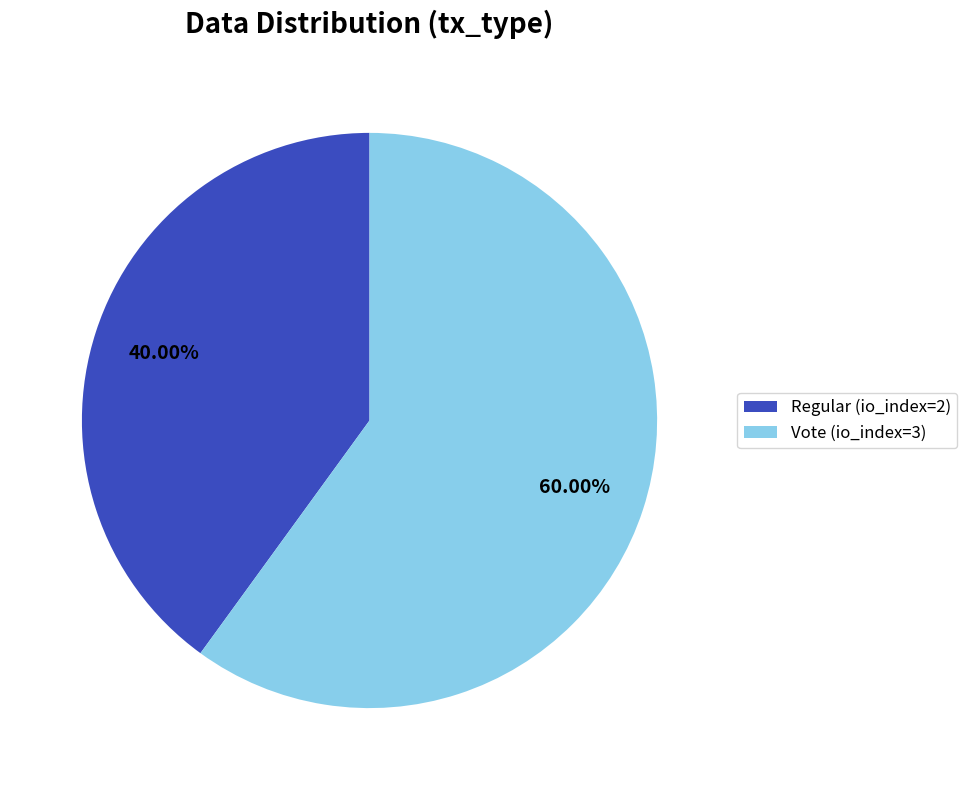

True or false: Regular (io_index=2) accounts for 28% of the total.

False